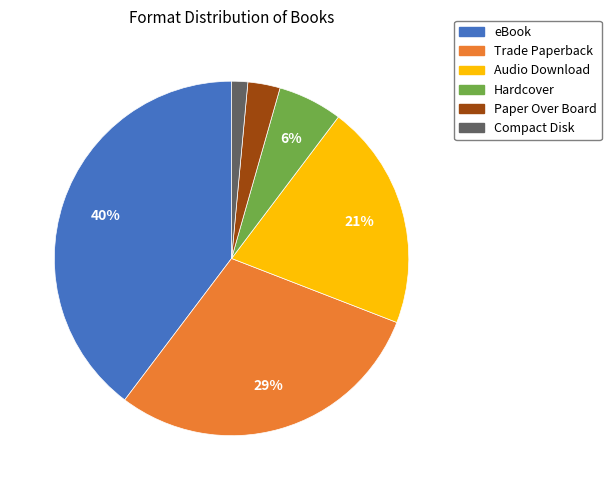

How many segments does this pie chart have?

6